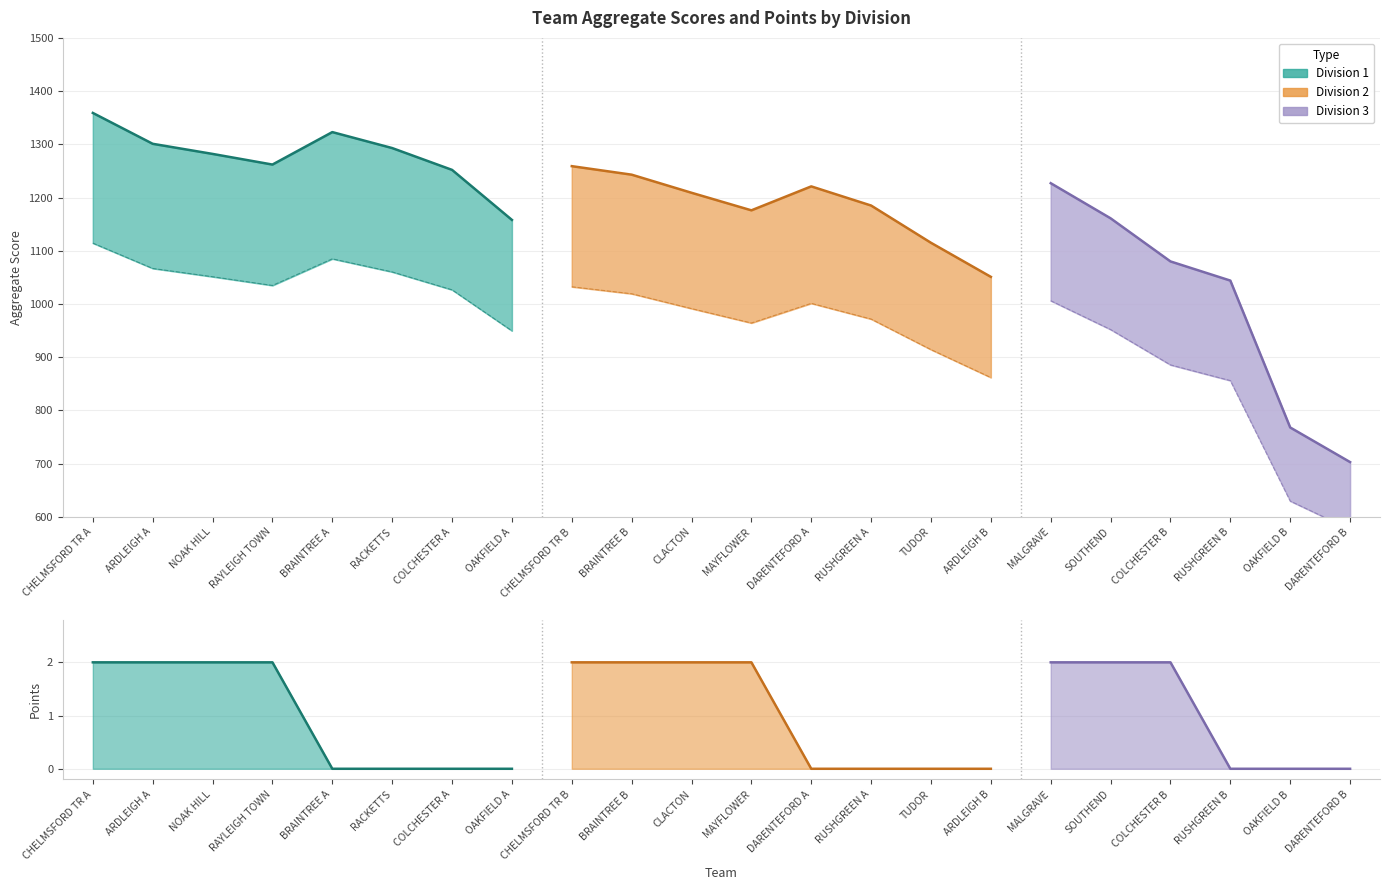

Reading left to right, transcribe all the data shown in this chart.

AGGREGATE: CHELMSFORD TR A=1359	ARDLEIGH A=1301	NOAK HILL=1282	RAYLEIGH TOWN=1262	BRAINTREE A=1323	RACKETTS=1293	COLCHESTER A=1252	OAKFIELD A=1158	CHELMSFORD TR B=1259	BRAINTREE B=1243	CLACTON=1209	MAYFLOWER=1176	DARENTEFORD A=1221	RUSHGREEN A=1185	TUDOR=1115	ARDLEIGH B=1051	MALGRAVE=1227	SOUTHEND=1161	COLCHESTER B=1080	RUSHGREEN B=1044	OAKFIELD B=768	DARENTEFORD B=703
POINTS: CHELMSFORD TR A=2	ARDLEIGH A=2	NOAK HILL=2	RAYLEIGH TOWN=2	BRAINTREE A=0	RACKETTS=0	COLCHESTER A=0	OAKFIELD A=0	CHELMSFORD TR B=2	BRAINTREE B=2	CLACTON=2	MAYFLOWER=2	DARENTEFORD A=0	RUSHGREEN A=0	TUDOR=0	ARDLEIGH B=0	MALGRAVE=2	SOUTHEND=2	COLCHESTER B=2	RUSHGREEN B=0	OAKFIELD B=0	DARENTEFORD B=0